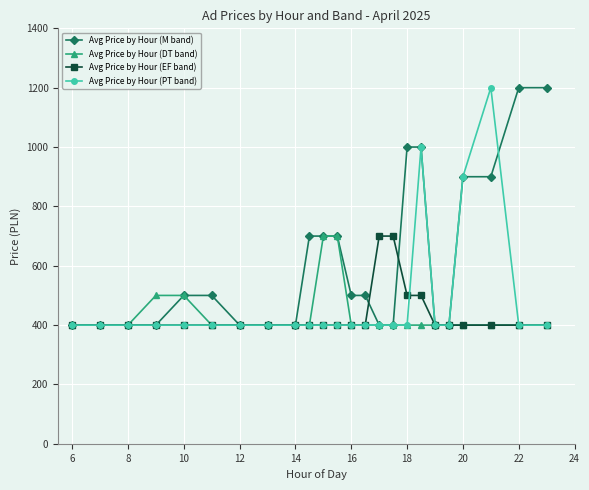

What is the lowest value of the Avg Price by Hour (EF band) series?

400